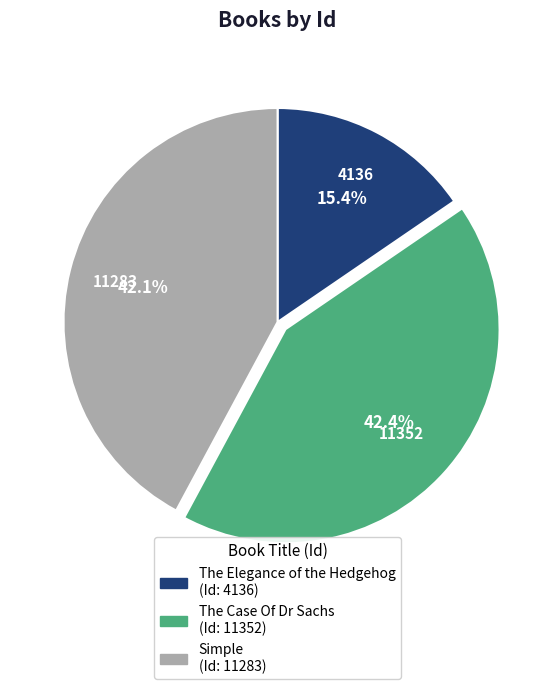

Does any single category account for the majority?

No